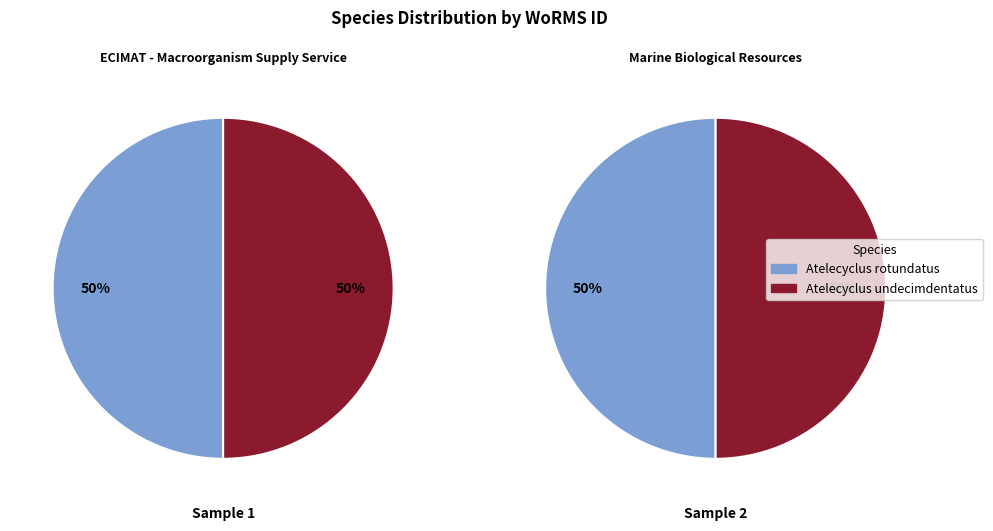

True or false: Atelecyclus undecimdentatus accounts for 50% of the total.

True